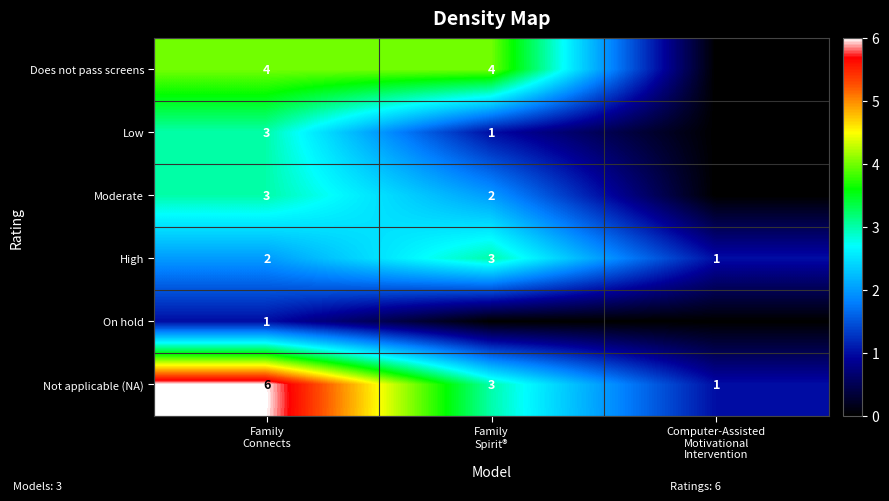

What is the difference between the maximum and minimum values in the Not applicable (NA) series?

5